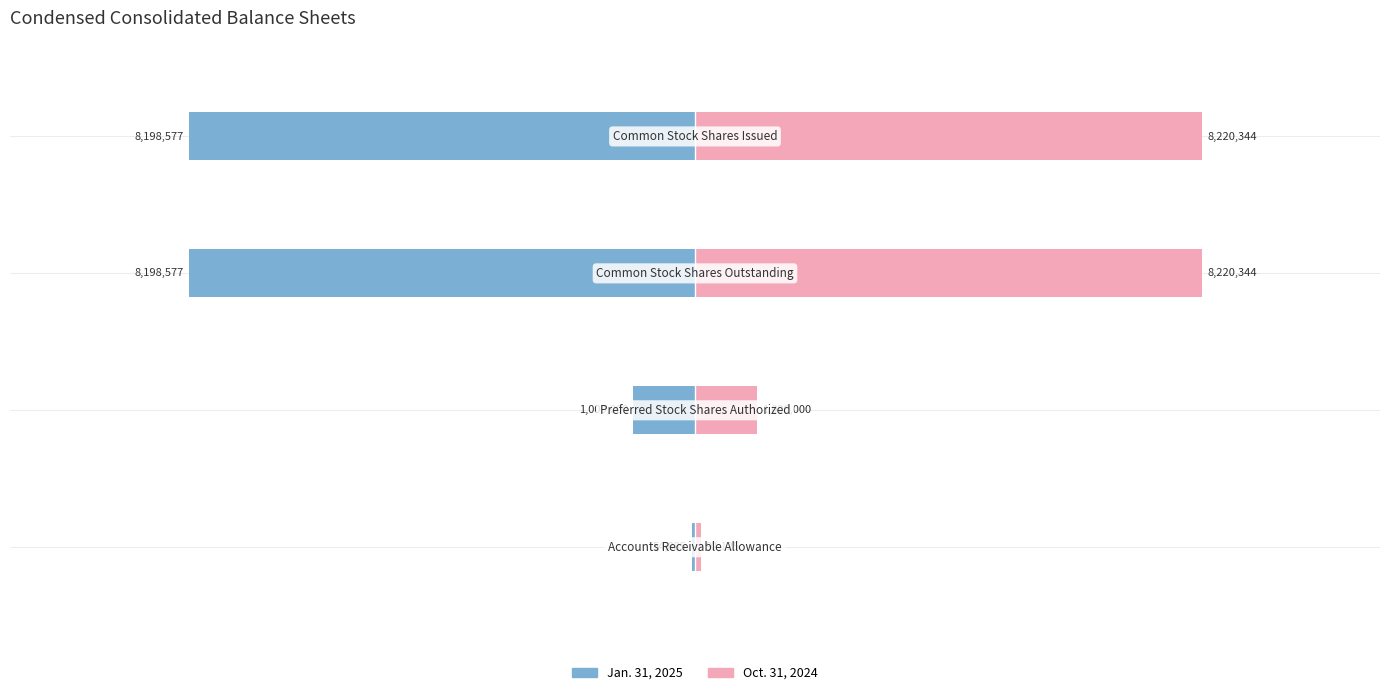

Which series has the largest total across all categories?

Oct. 31, 2024